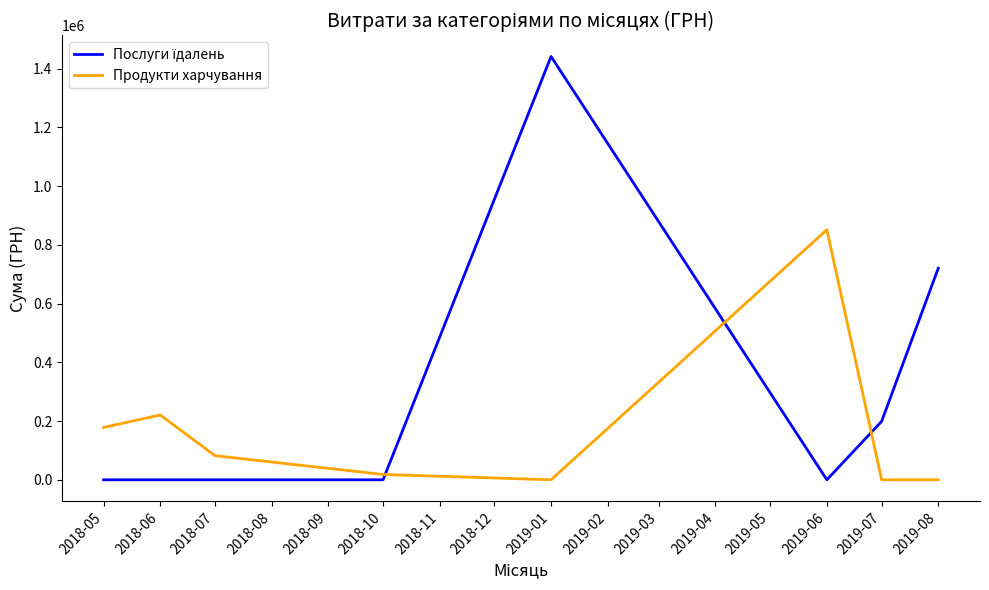

Count the number of data series in this chart.

2